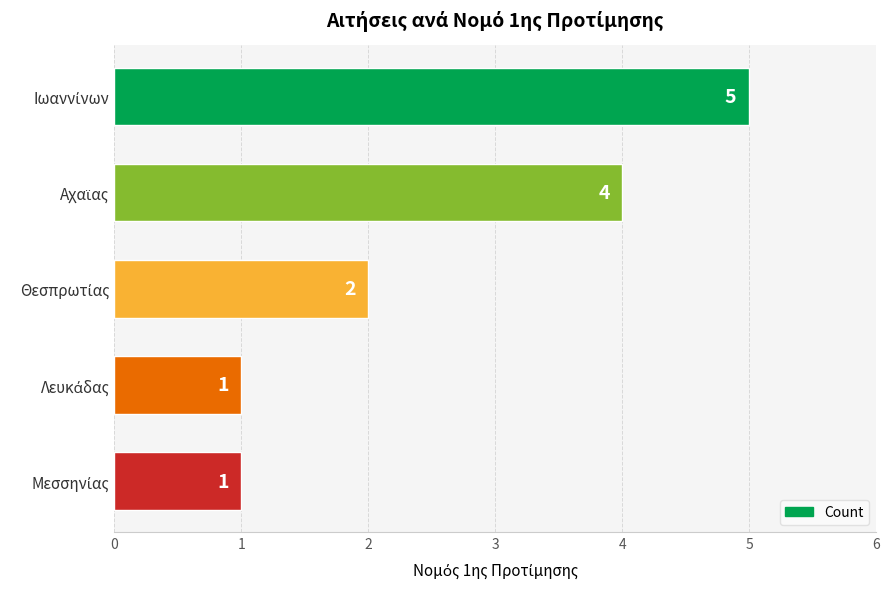

Reading bottom to top, what are all the values shown in this chart?

1	1	2	4	5